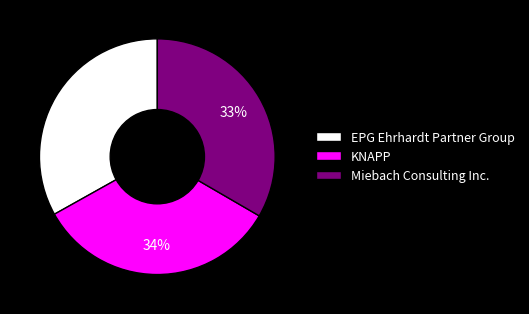

Is it true that KNAPP is 48% of the pie?

False